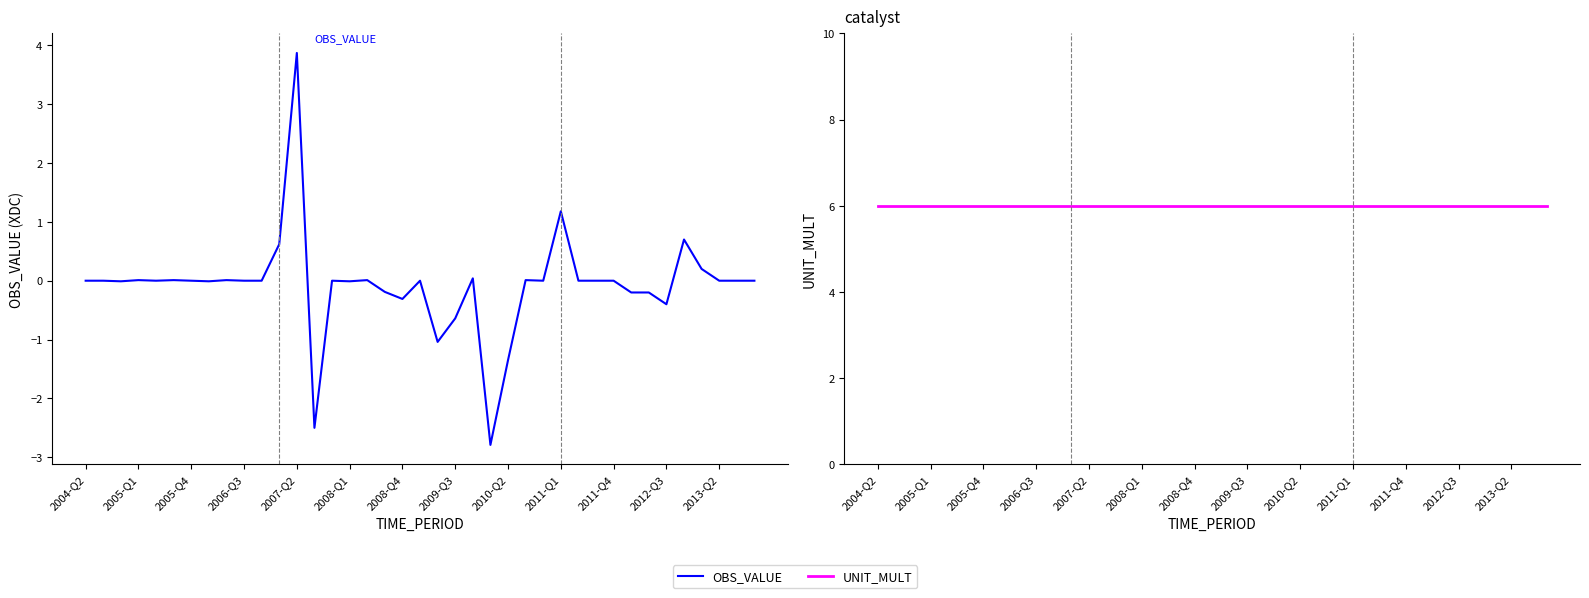

Which series has the largest total across all categories?

UNIT_MULT